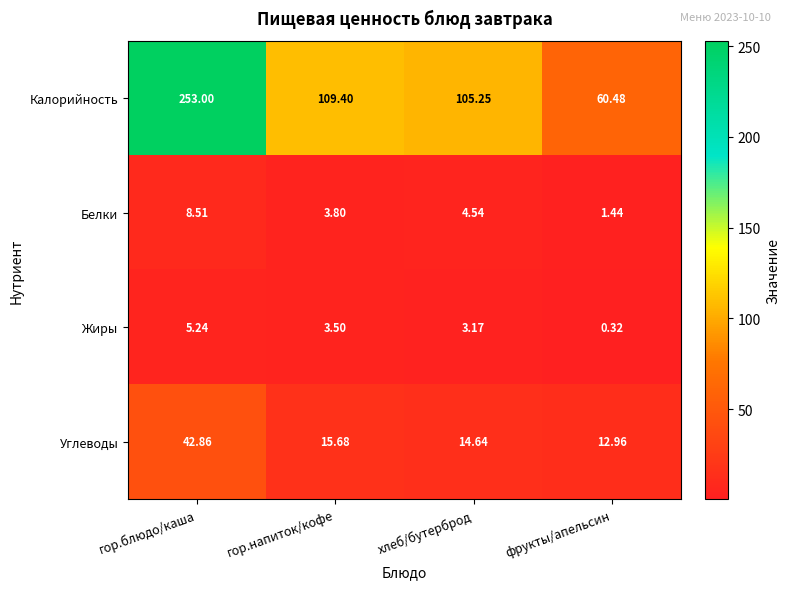

Which series has the largest range (max minus min)?

Калорийность